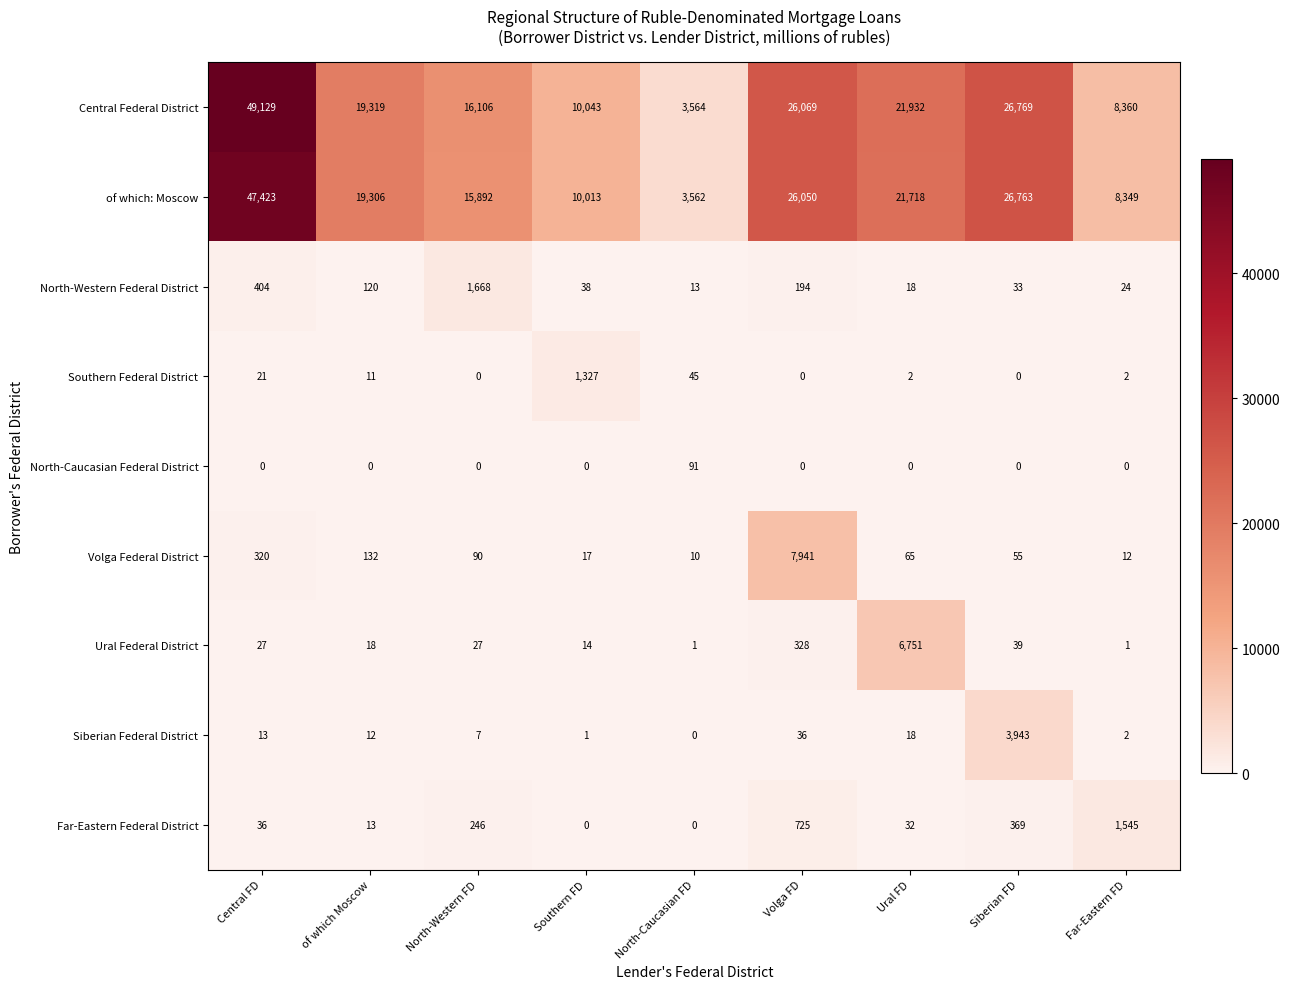

What is the approximate value of Central Federal District at North-Western FD, to the nearest 10?

16110